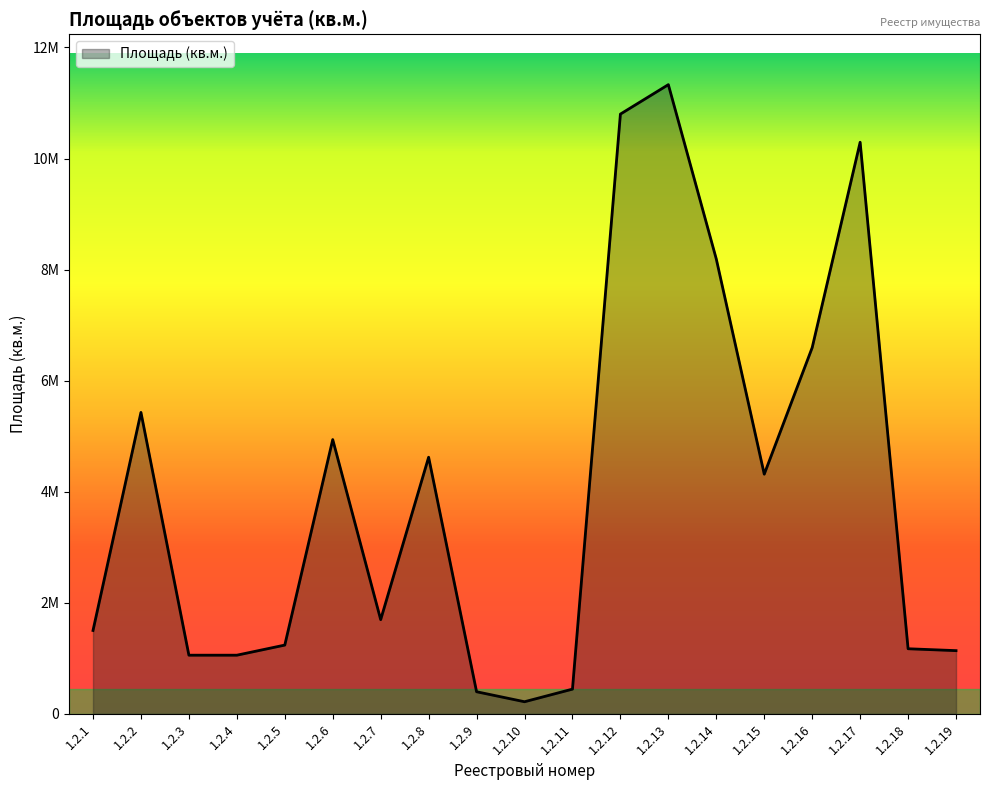

Does the chart have visible grid lines?

No